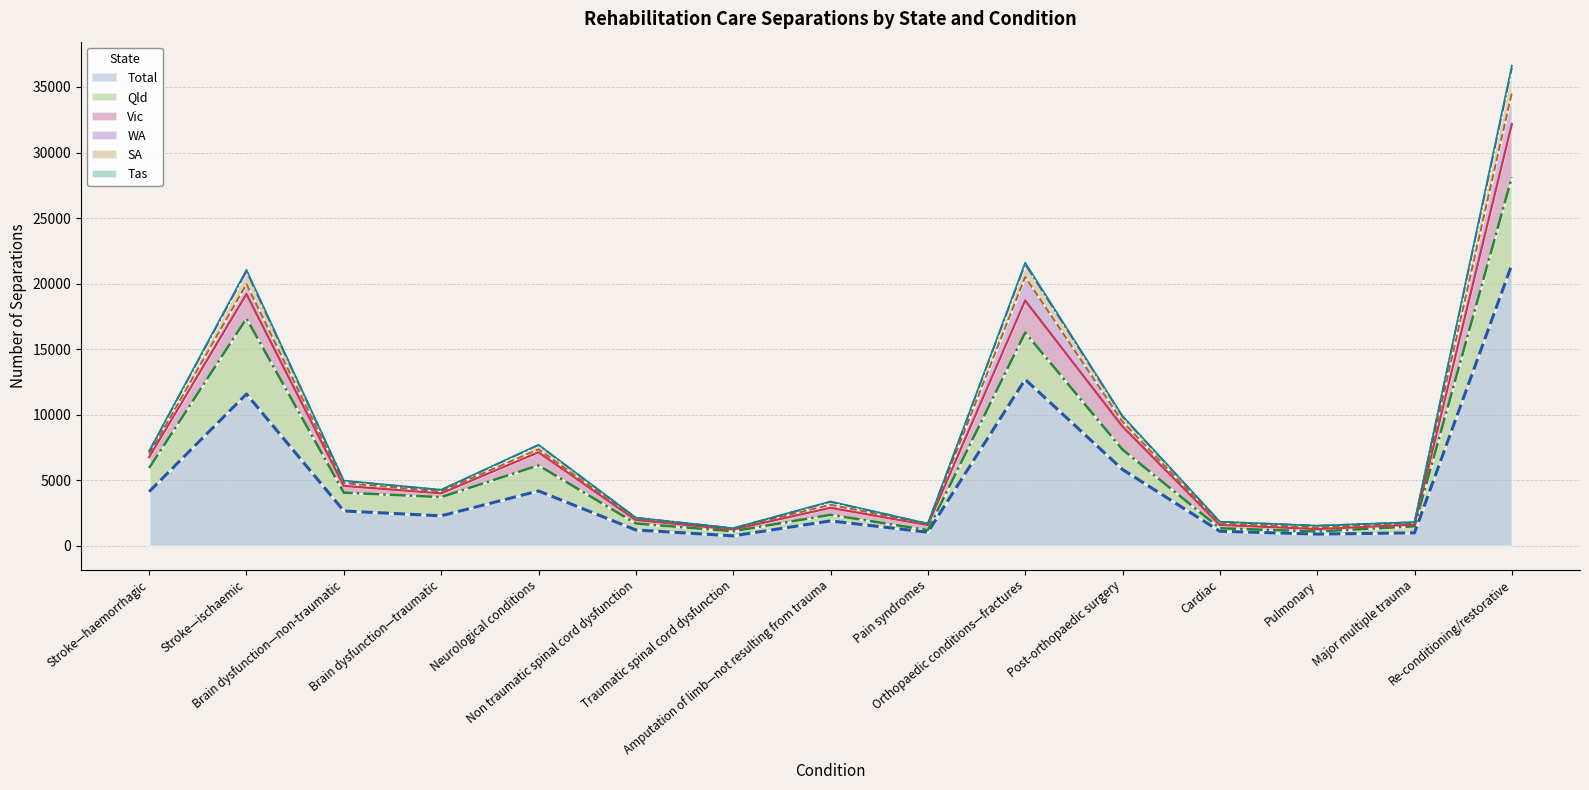

Which category has the lowest value across all series?

Traumatic spinal cord dysfunction